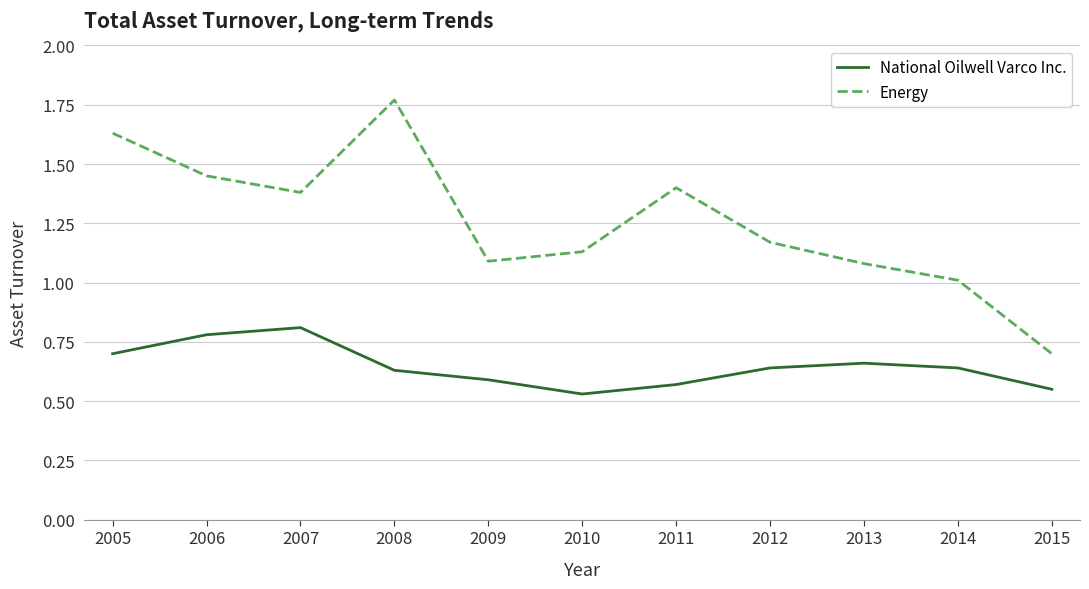

How many categories are shown in the chart?

11